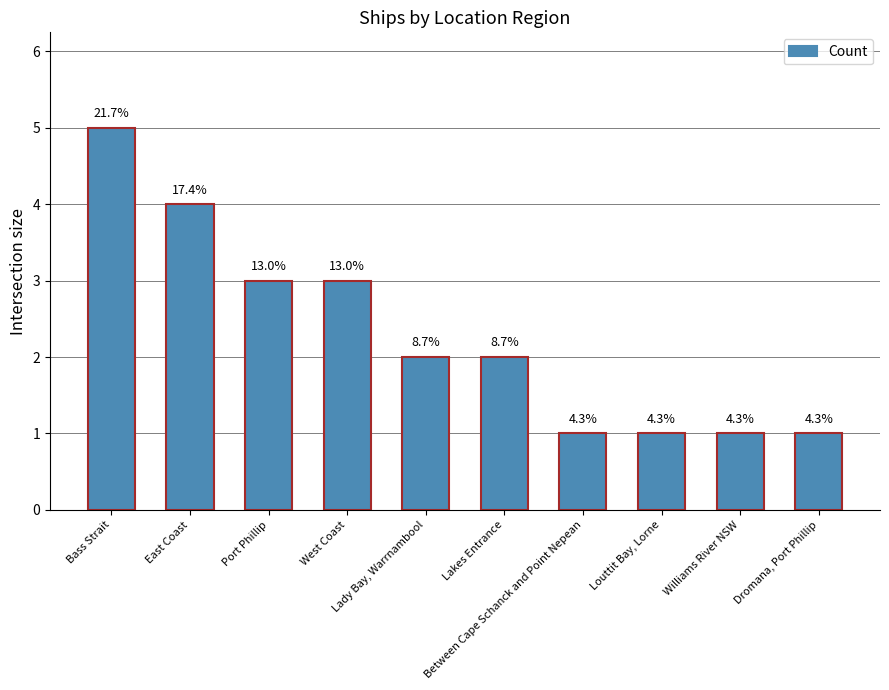

At which label does the data first exceed 2?

Bass Strait